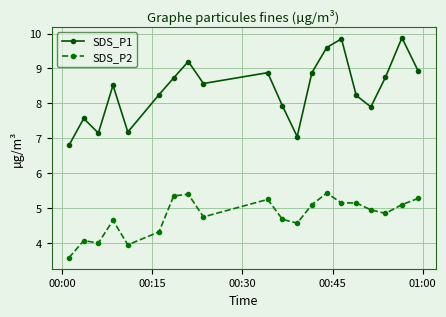

What is the highest value of the SDS_P1 series?

9.9